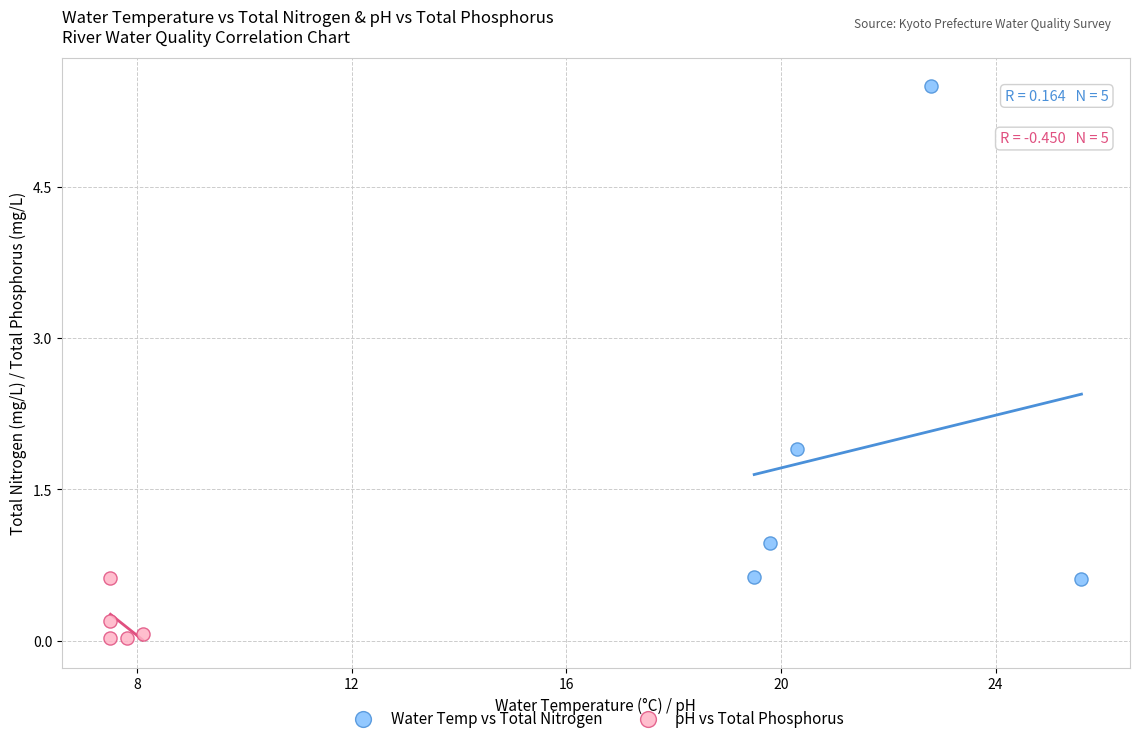

Which series reaches the minimum Y coordinate?

pH vs Total Phosphorus